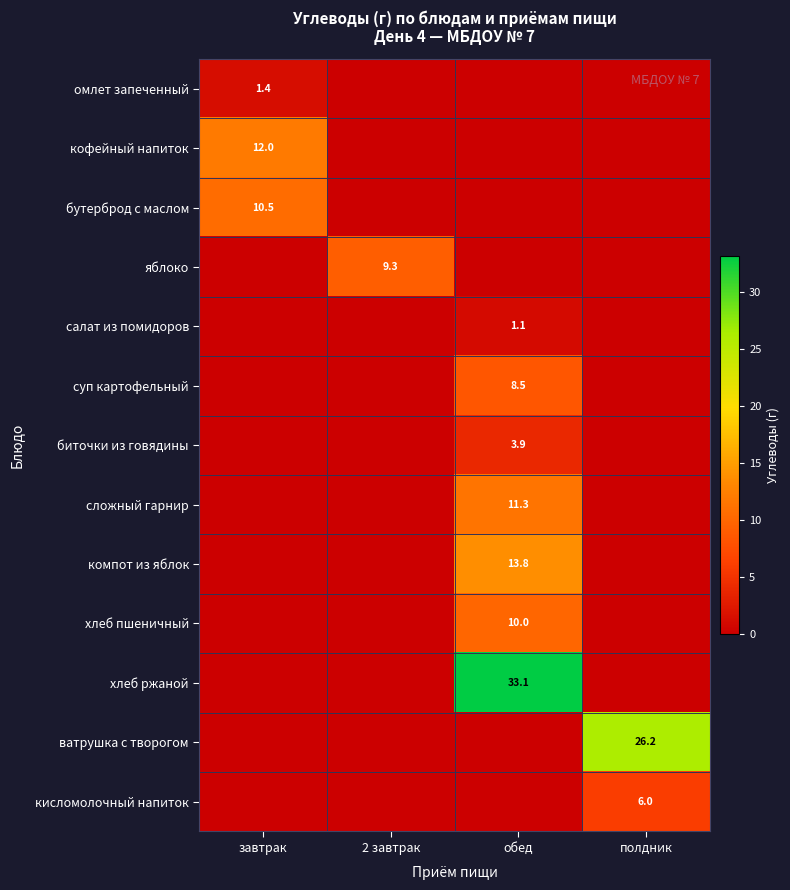

Is it true that омлет запеченный equals 0.4 at завтрак?

False